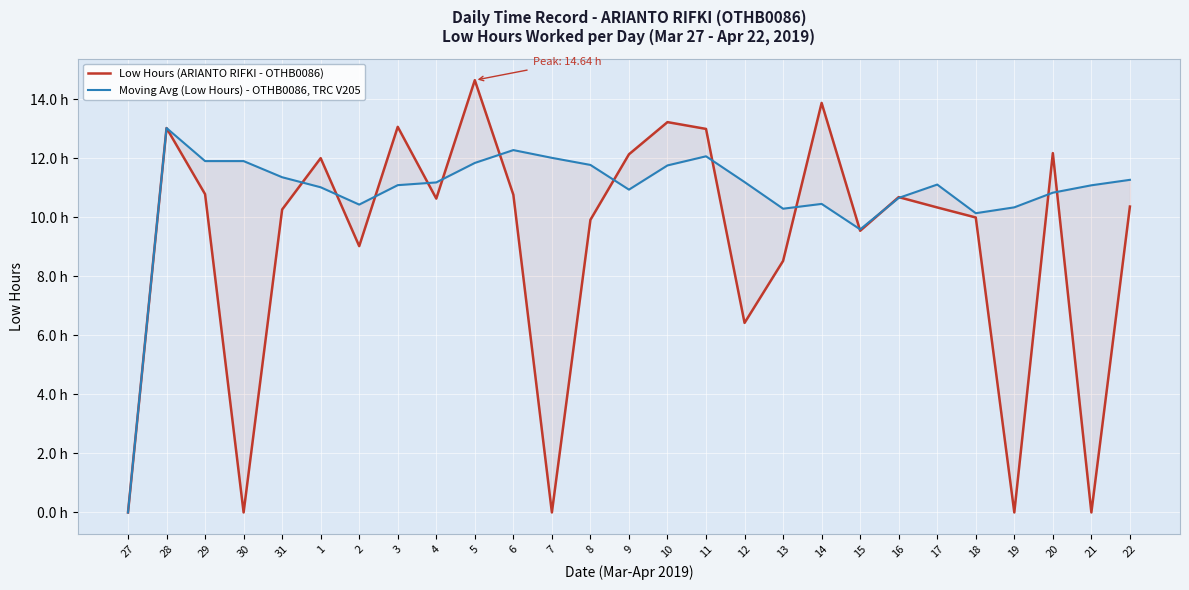

Reading right to left, transcribe all the data shown in this chart.

Low Hours (ARIANTO RIFKI - OTHB0086): 22=10.4	21=0.0	20=12.2	19=0.0	18=10.0	17=10.3	16=10.7	15=9.5	14=13.9	13=8.5	12=6.4	11=13.0	10=13.2	9=12.1	8=9.9	7=0.0	6=10.8	5=14.6	4=10.6	3=13.1	2=9.0	1=12.0	31=10.3	30=0.0	29=10.8	28=13.0	27=0.0
Moving Avg (Low Hours) - OTHB0086, TRC V205: 22=11.3	21=11.1	20=10.8	19=10.3	18=10.1	17=11.1	16=10.7	15=9.6	14=10.4	13=10.3	12=11.2	11=12.1	10=11.8	9=10.9	8=11.8	7=12.0	6=12.3	5=11.8	4=11.2	3=11.1	2=10.4	1=11.0	31=11.4	30=11.9	29=11.9	28=13.0	27=0.0